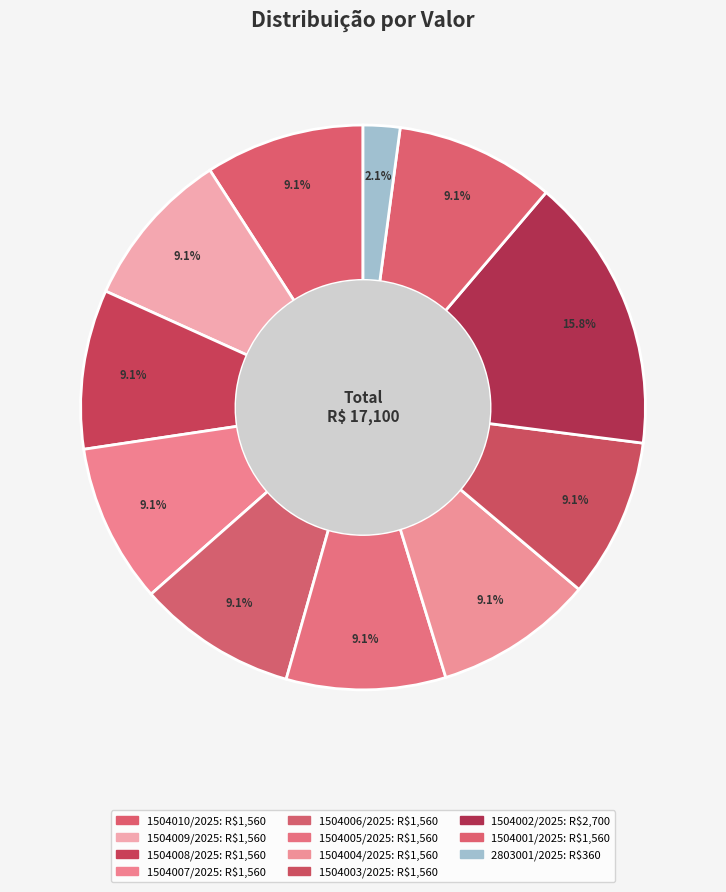

The 1504004/2025 slice represents 9% of the pie. True or false?

True